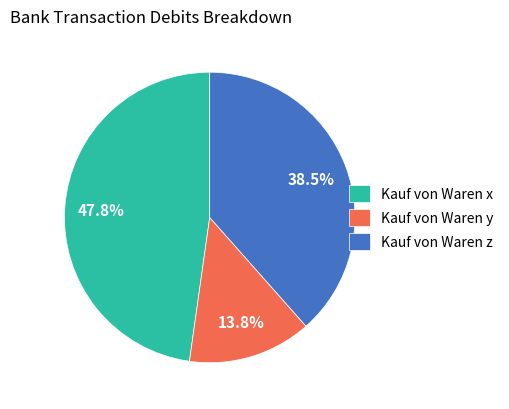

What is the ratio of the value at Kauf von Waren z to the value at Kauf von Waren x?

0.8